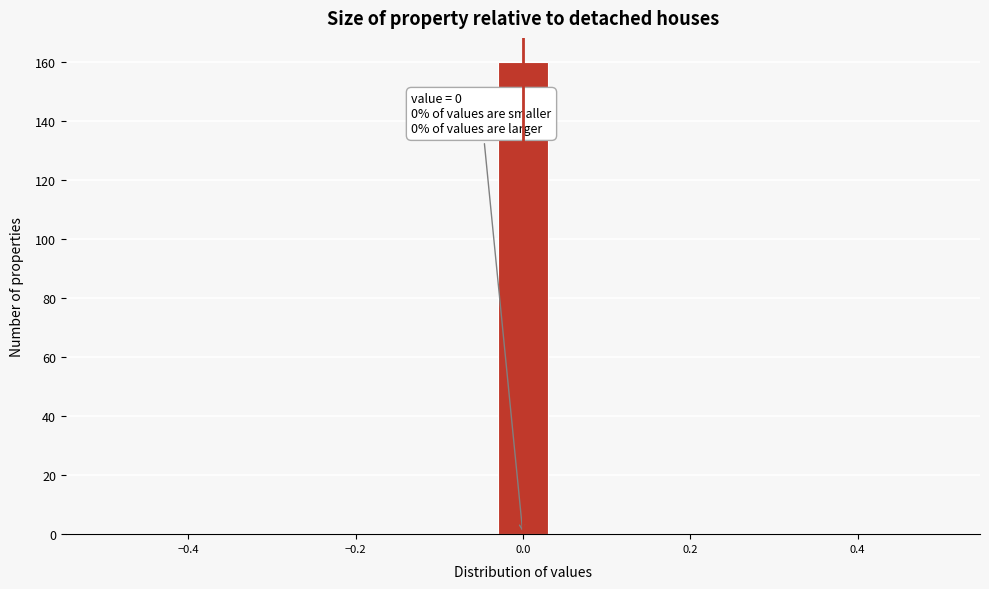

Around what value on the x-axis is the tallest bar? Give the approximate position of its centre, as read against the axis.

0.00